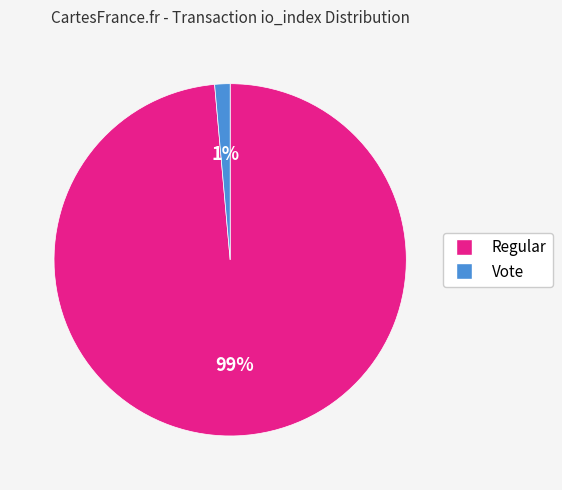

True or false: Regular accounts for 89% of the total.

False